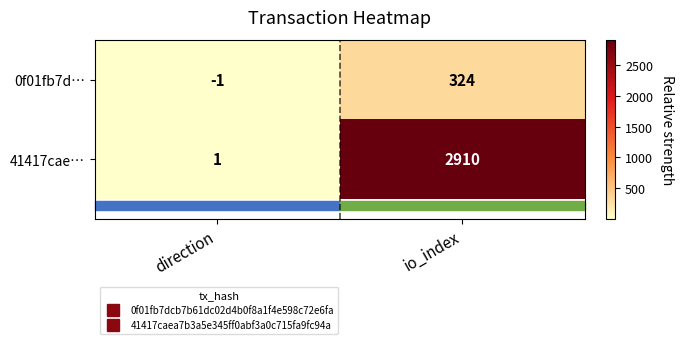

Which category has the highest value in the 41417cae… series?

io_index